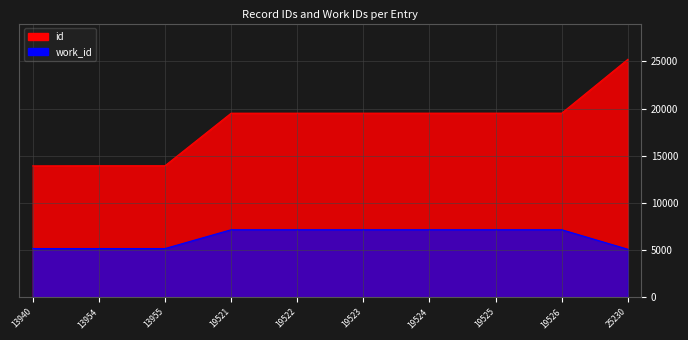

Which series has the largest range (max minus min)?

id